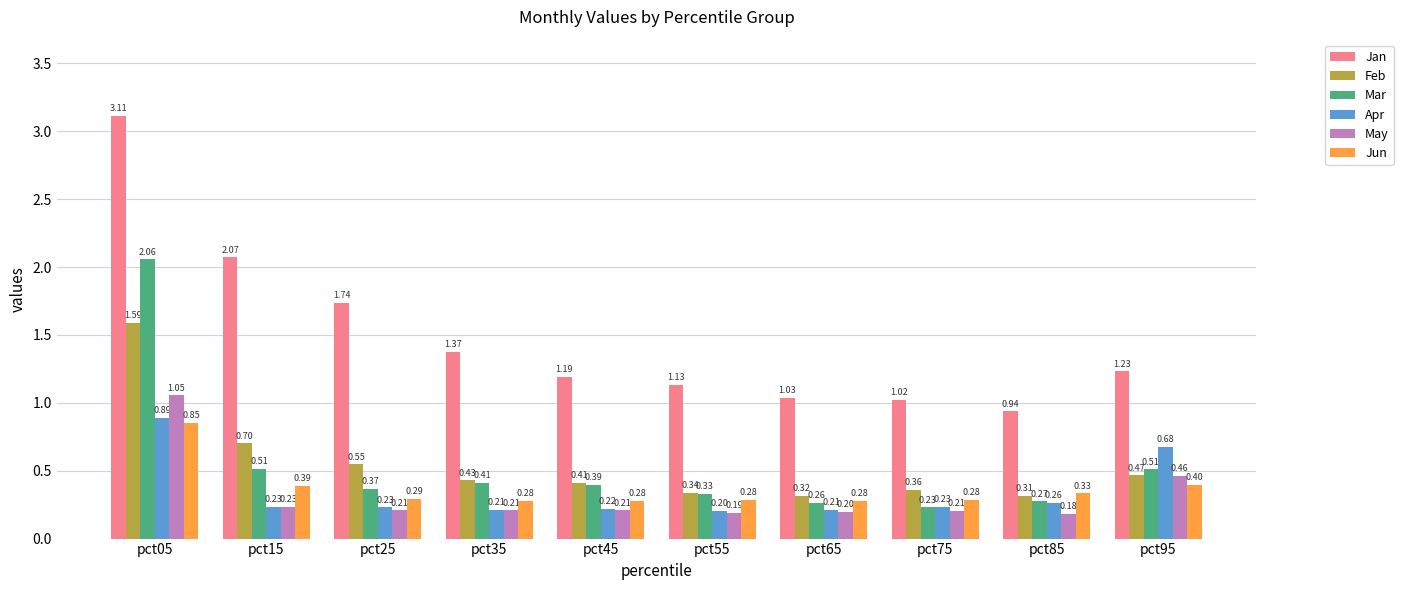

At how many categories does at least one series exceed 1?

9